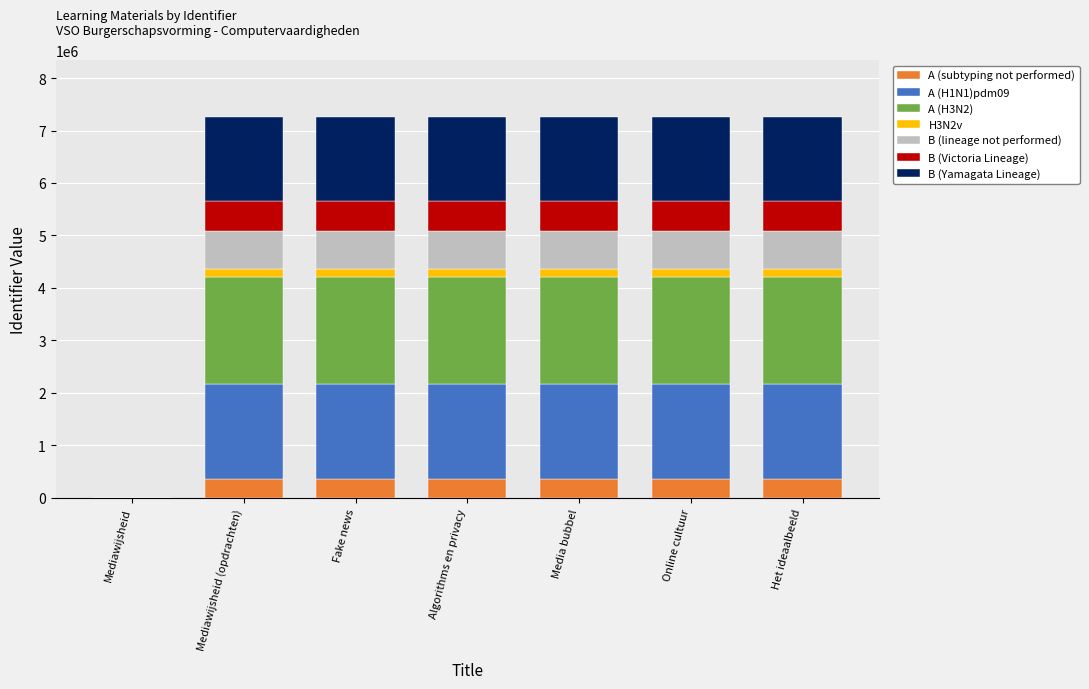

How many data points does each series have?

7